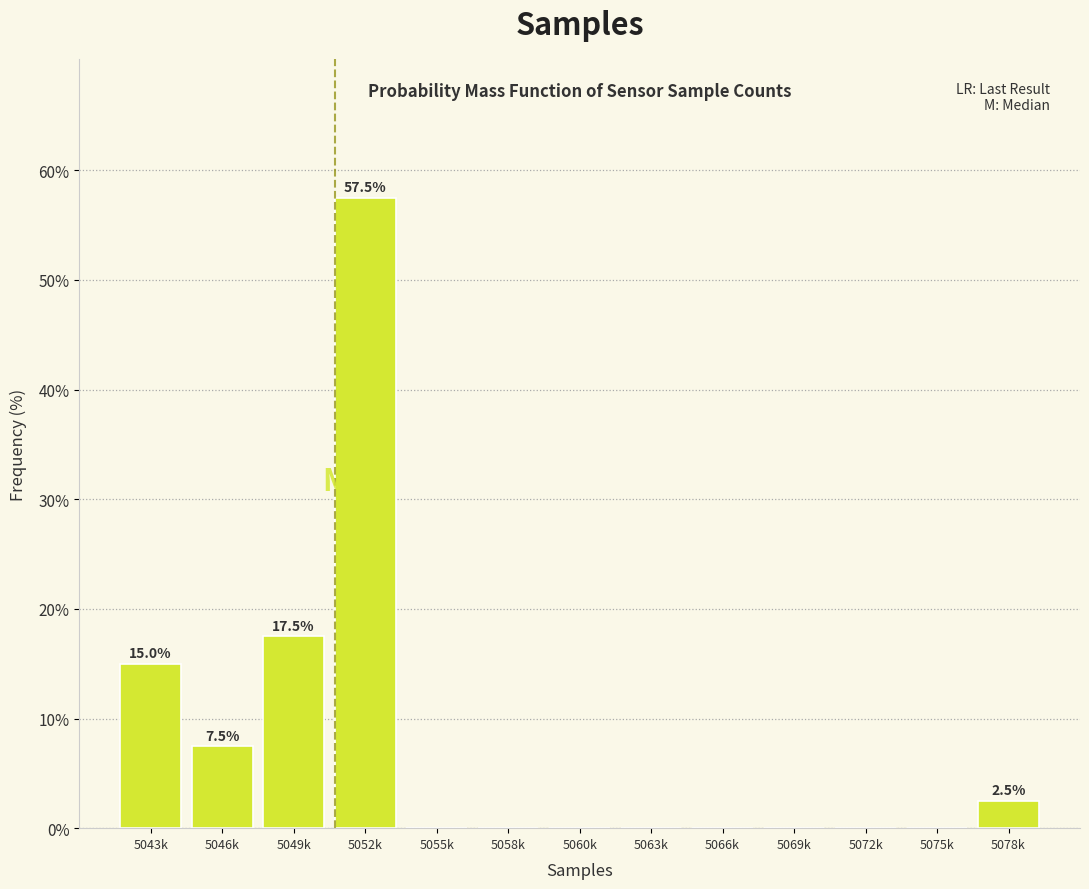

Reading left to right, list all the values displayed in this chart.

5043k=15.0	5046k=7.5	5049k=17.5	5052k=57.5	5055k=0.0	5058k=0.0	5060k=0.0	5063k=0.0	5066k=0.0	5069k=0.0	5072k=0.0	5075k=0.0	5078k=2.5